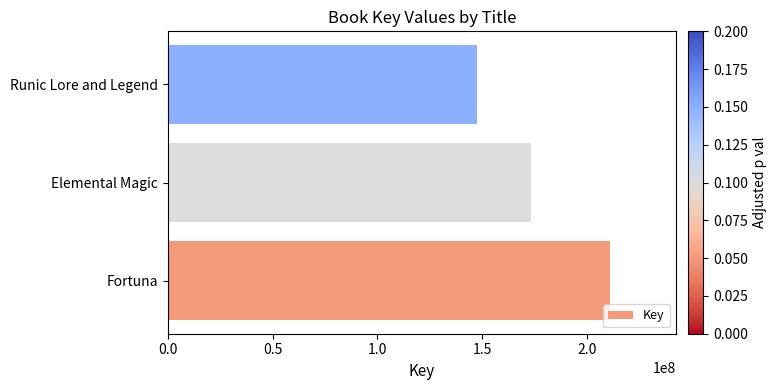

What is the change in value from Elemental Magic to Runic Lore and Legend?

-25562933